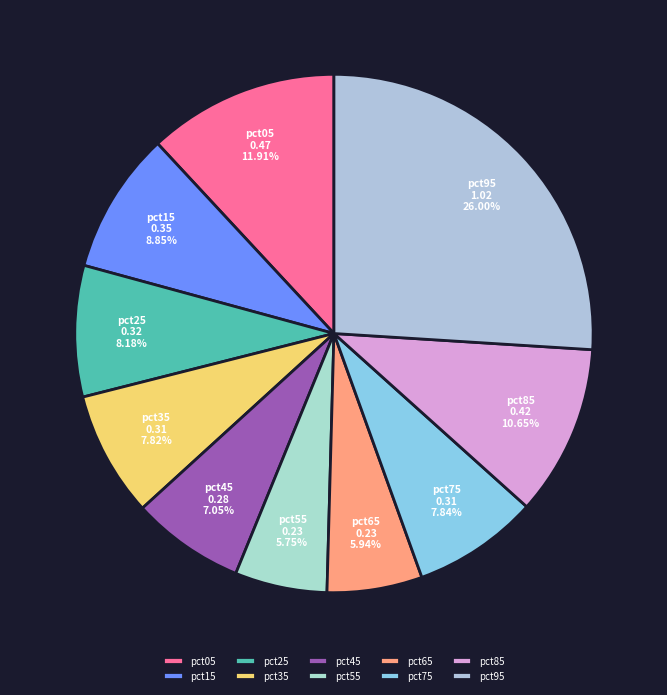

Between pct45 and pct85, which is larger?

pct85